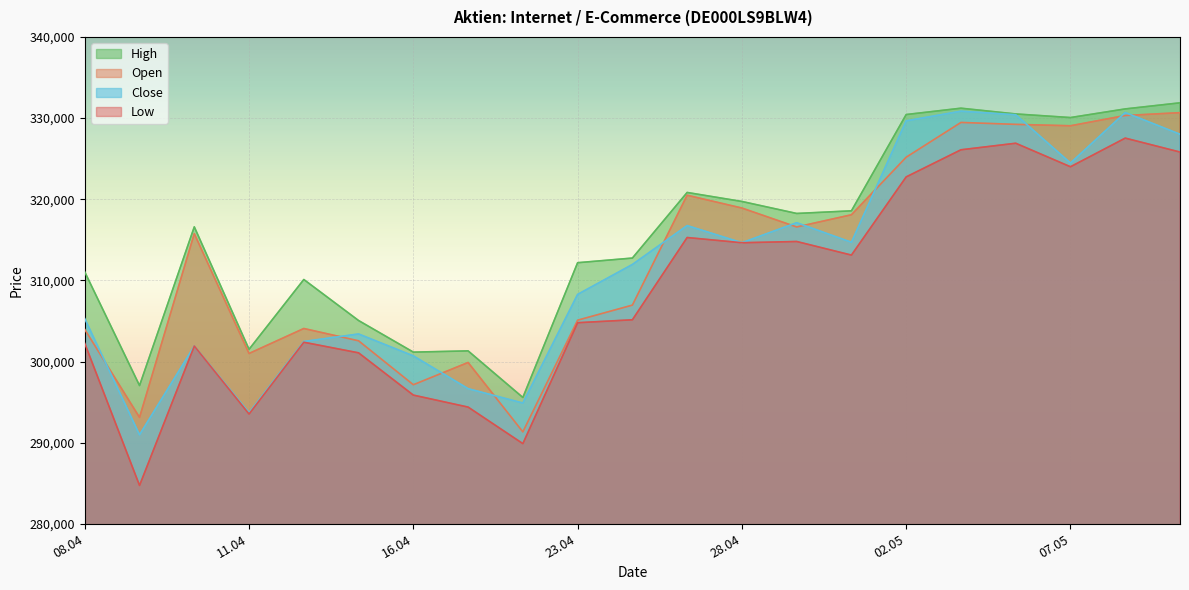

Does the chart display data point markers on the line(s)?

No